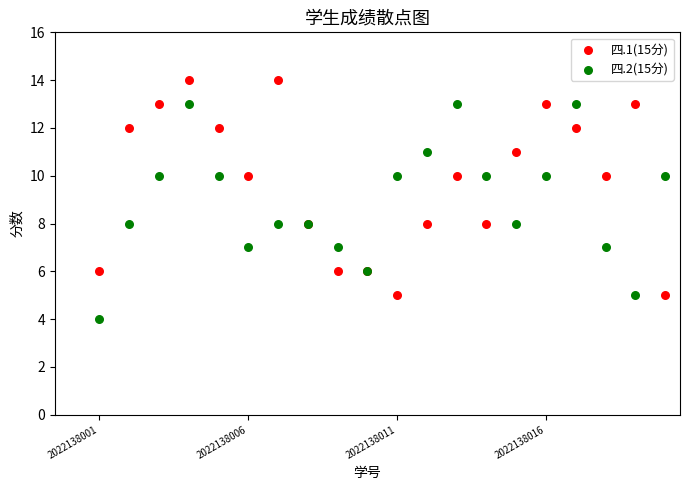

Which series contains the lowest Y value?

四.2(15分)